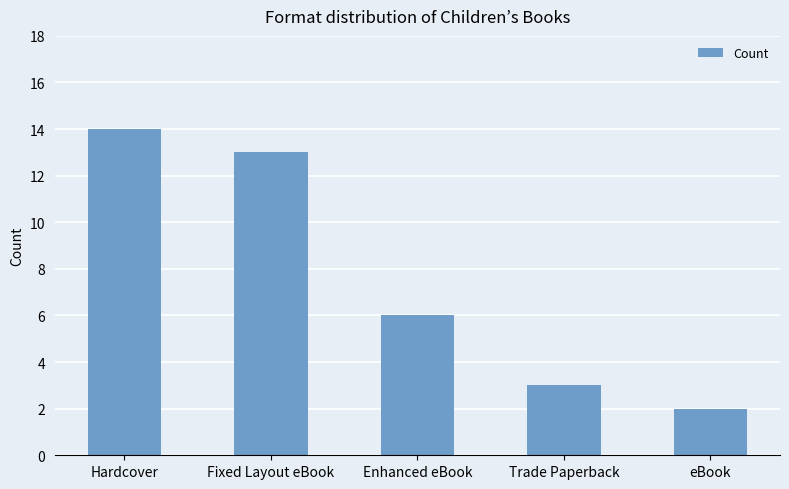

What is the difference between the values at Fixed Layout eBook and eBook?

11